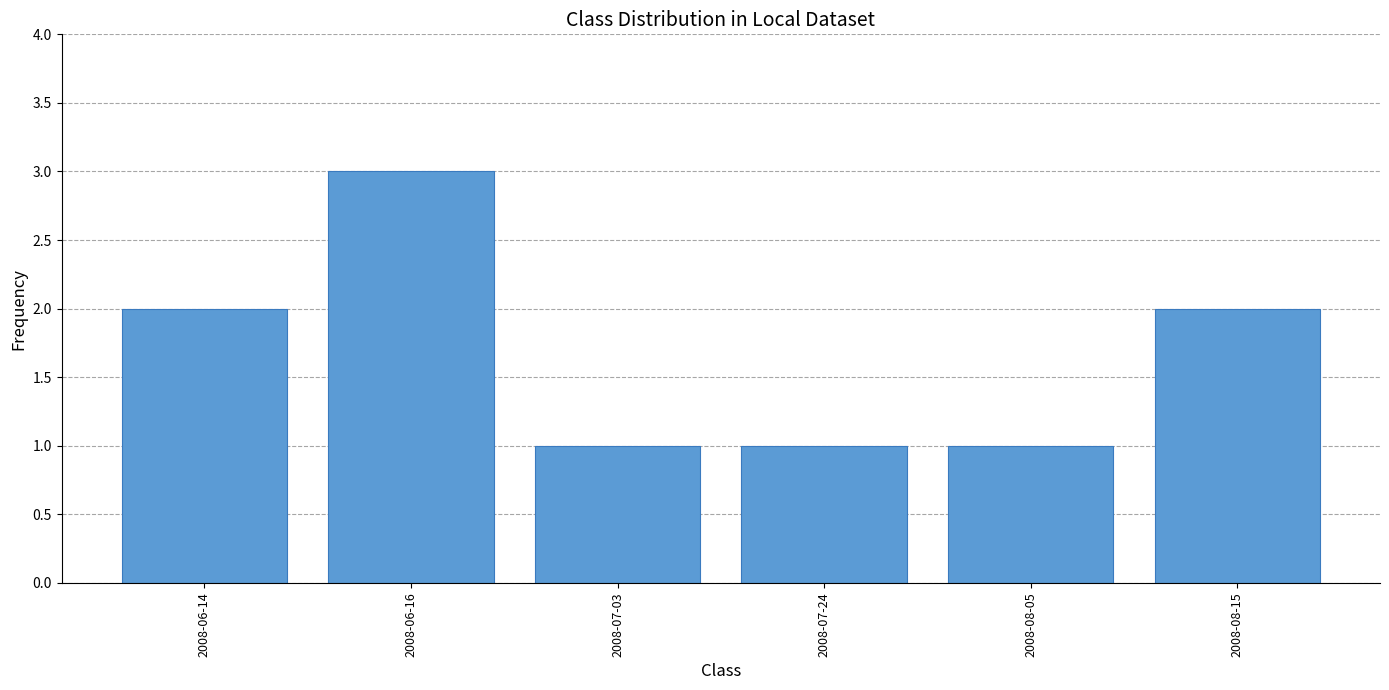

What is the difference between the second highest and minimum values?

1